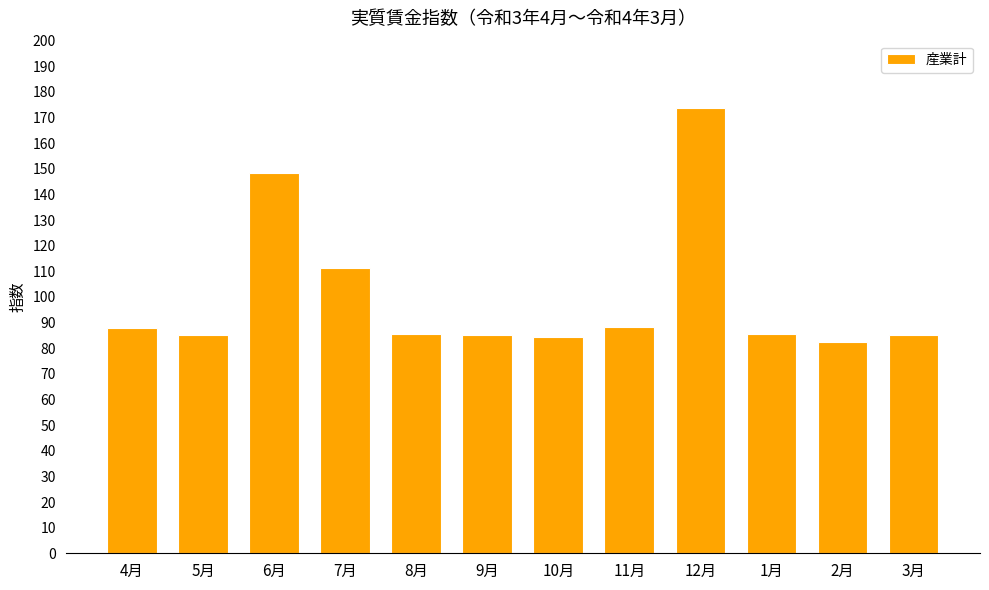

Read the value at 9月.

85.3